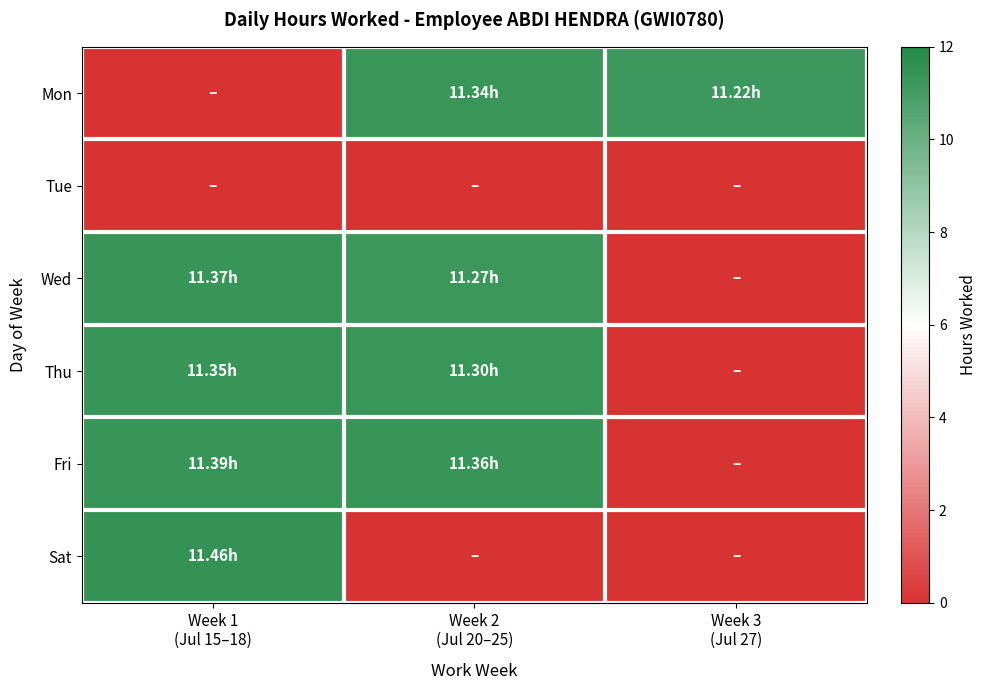

Which has a higher value, Week 2
(Jul 20–25) or Week 1
(Jul 15–18)?

Week 2
(Jul 20–25)